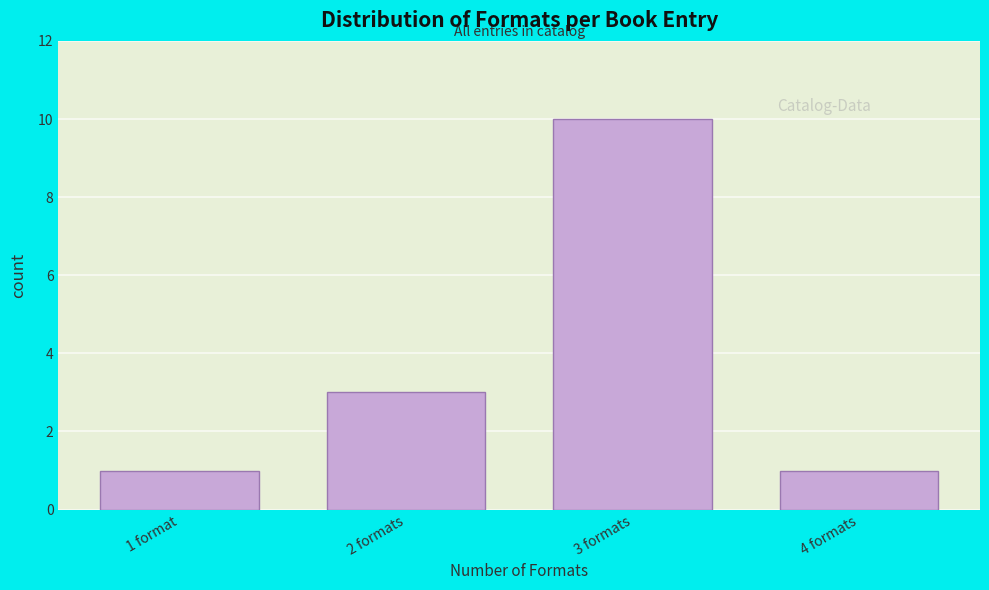

Reading right to left, transcribe all the data shown in this chart.

1	10	3	1